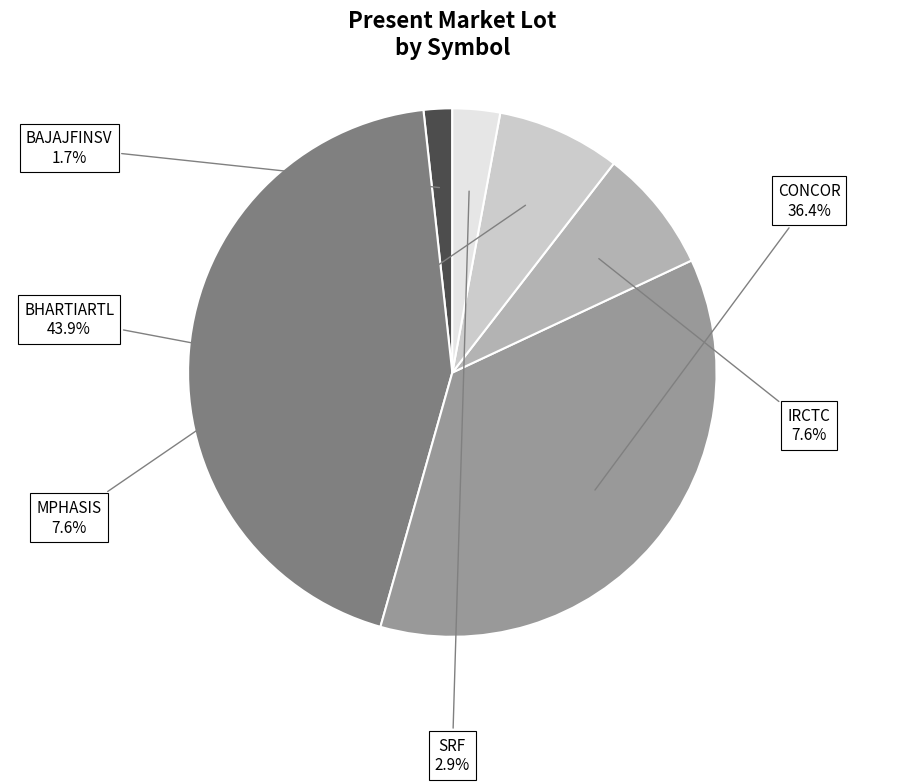

What percentage is the IRCTC slice, to the nearest percent?

8%